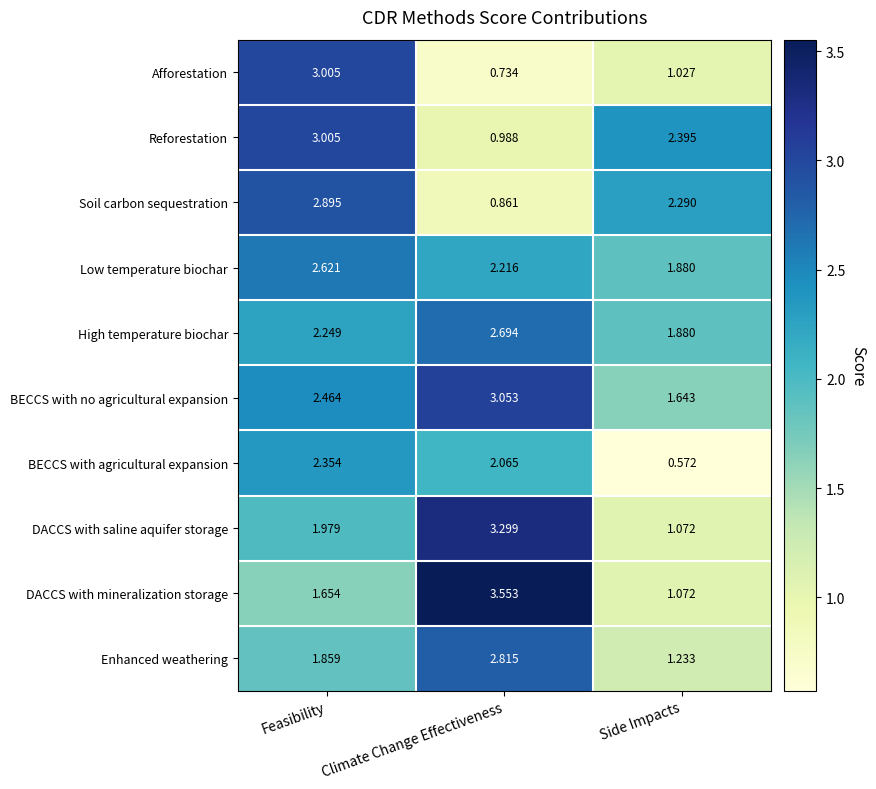

Between Climate Change Effectiveness and Side Impacts, which series saw the biggest shift?

DACCS with mineralization storage